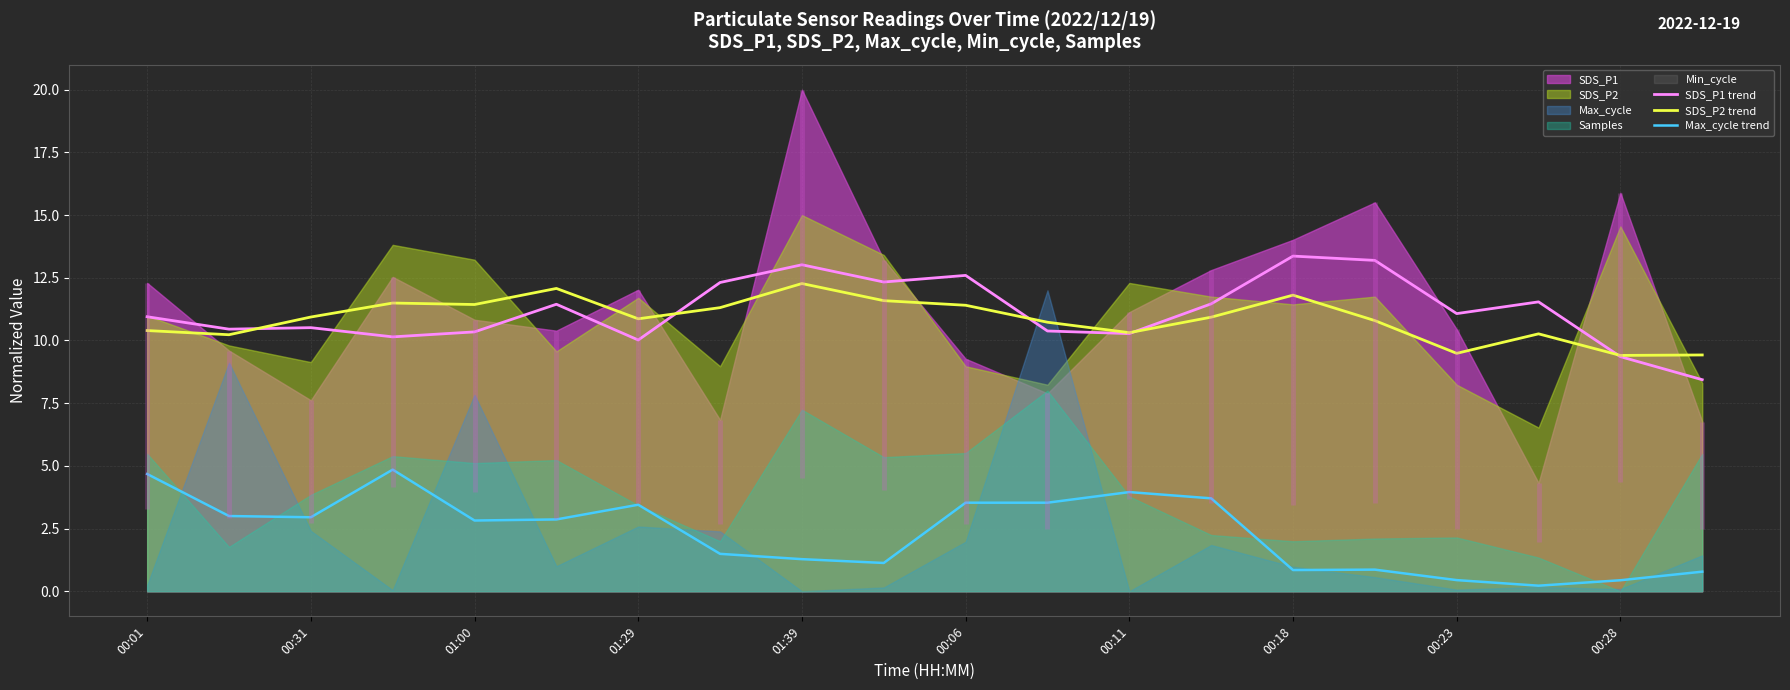

True or false: Max_cycle trend has a value of 0.4 at 00:23.

True